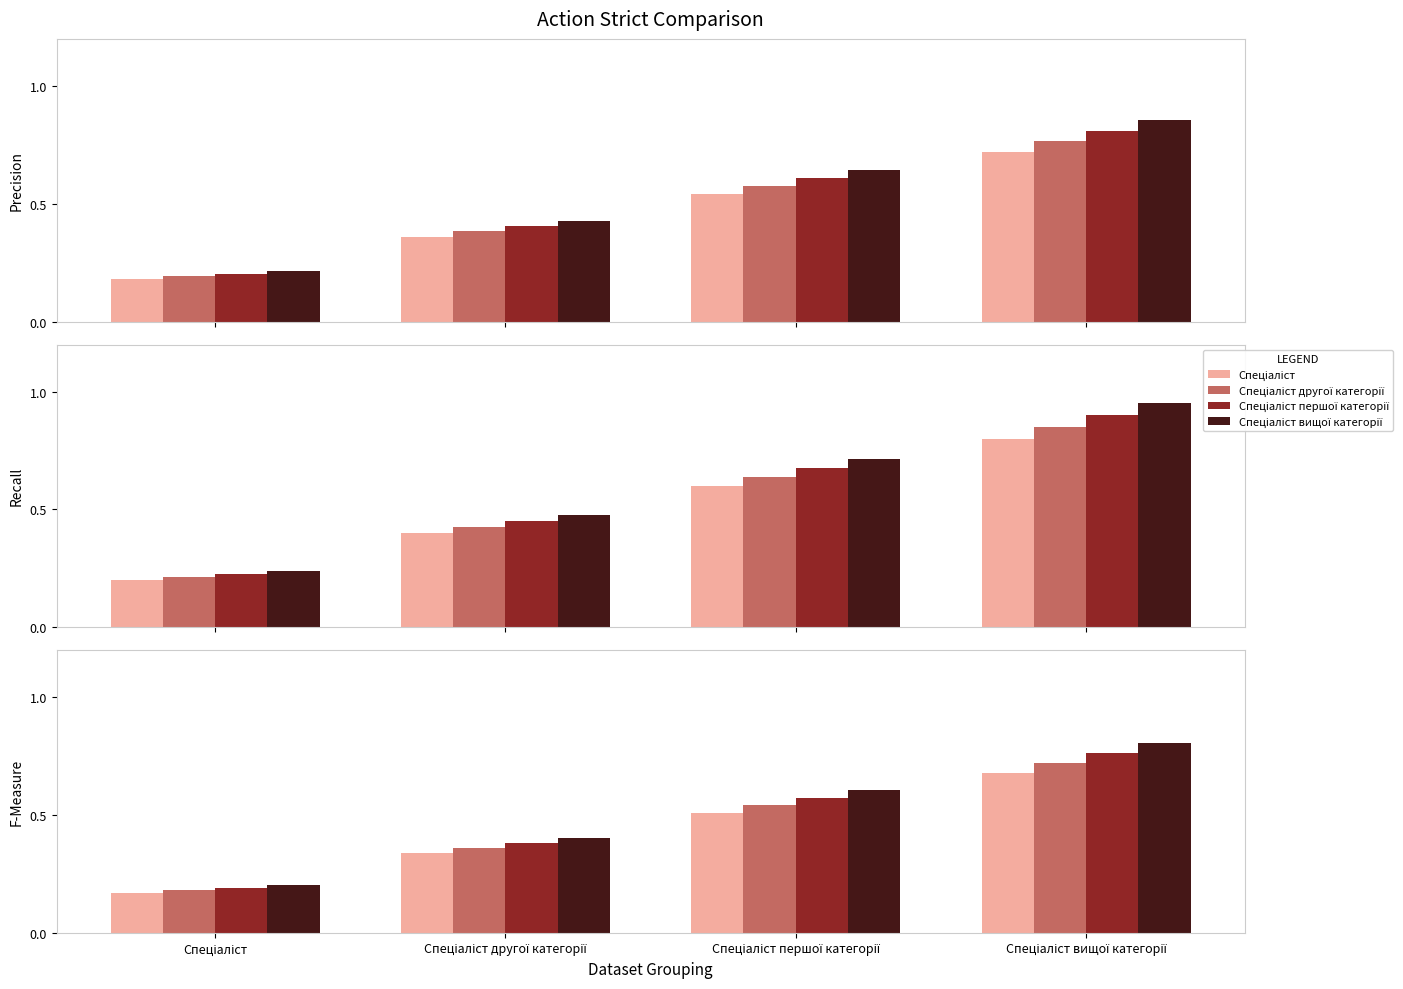

What value does the Спеціаліст другої категорії series have at Спеціаліст вищої категорії?

0.7